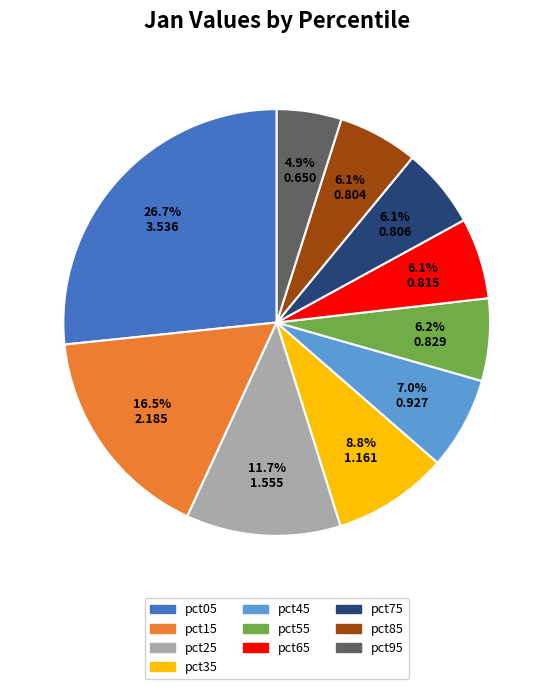

Which has a higher value, pct45 or pct55?

pct45